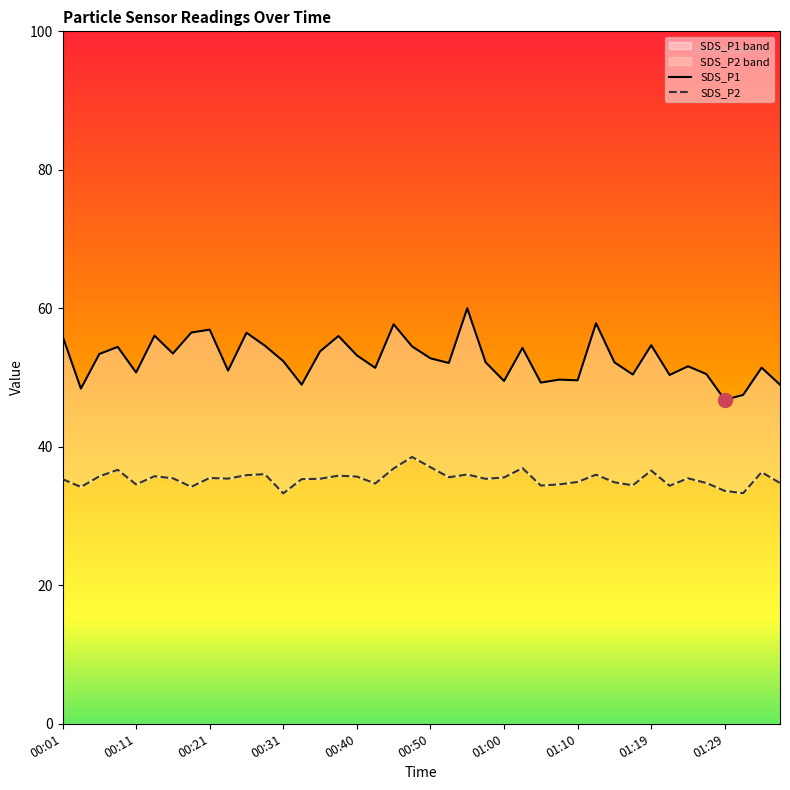

Where does the SDS_P1 series first go above 52?

00:01